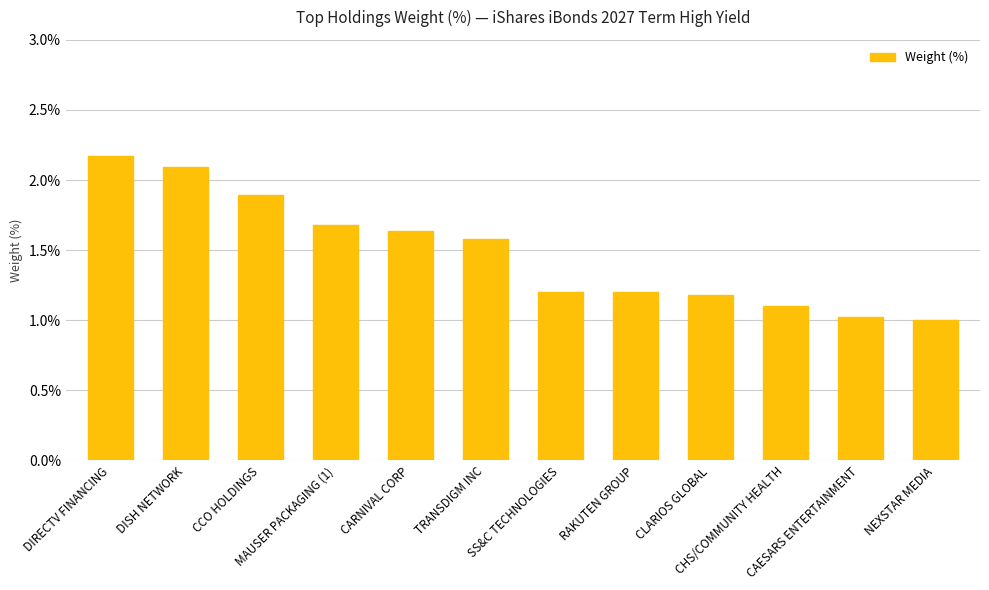

What is the minimum value shown in the chart?

1.0